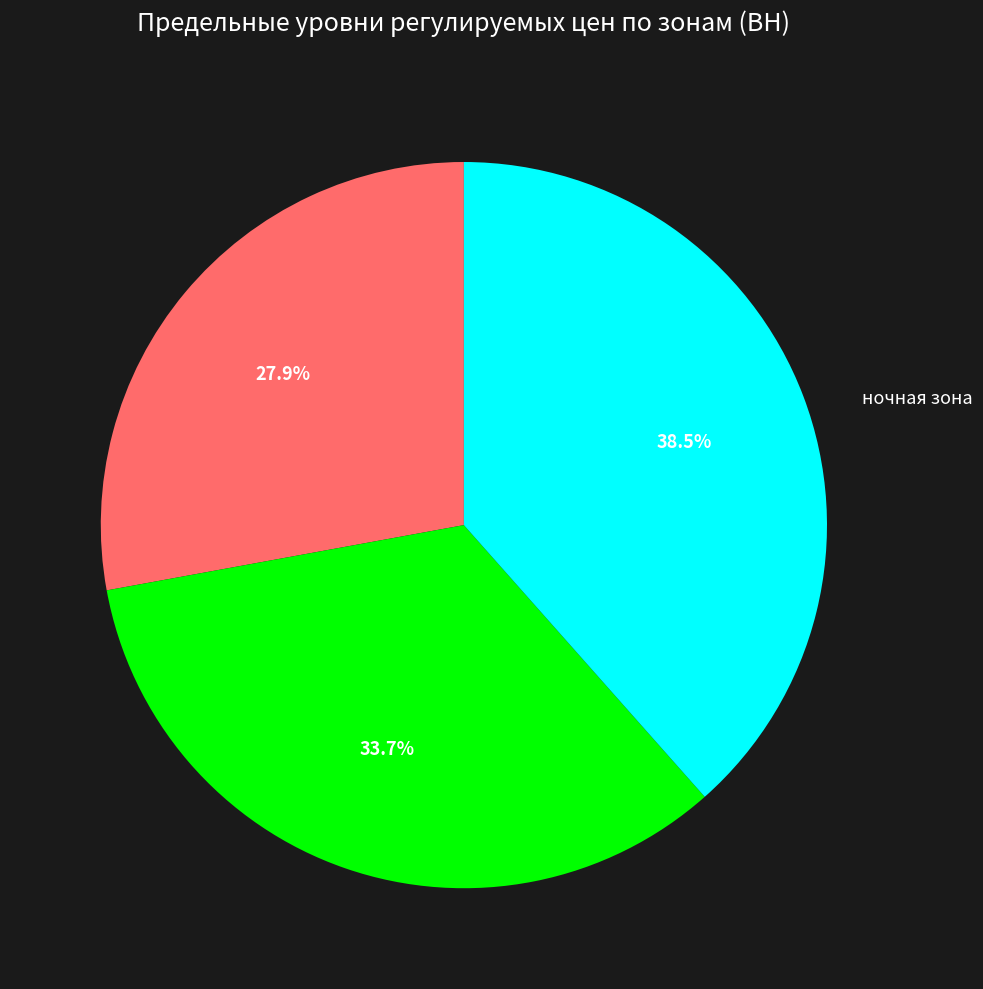

Does any single category account for the majority?

No